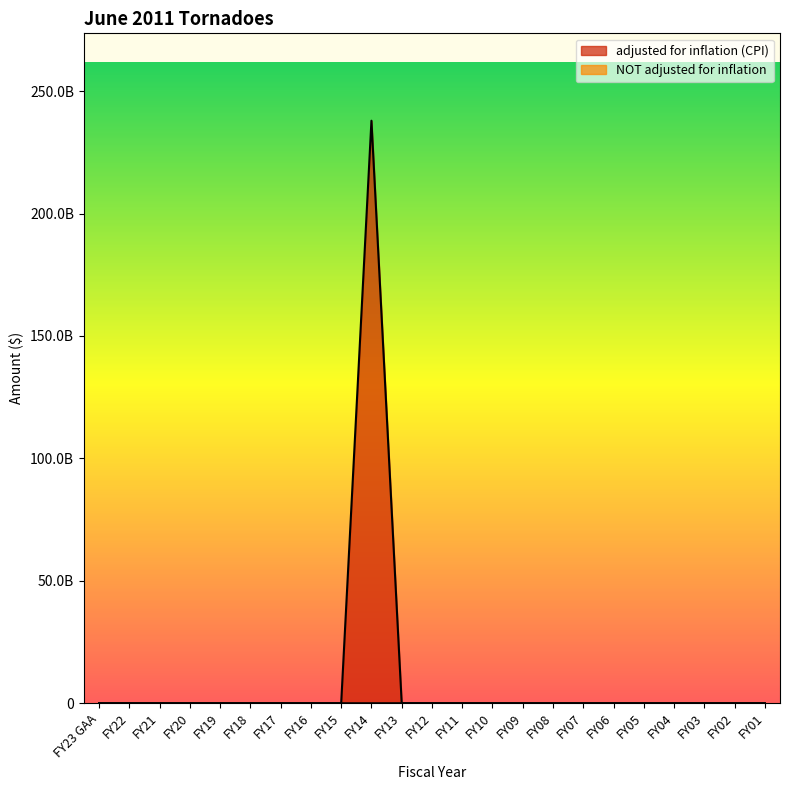

Which series has the largest total across all categories?

adjusted for inflation (CPI)